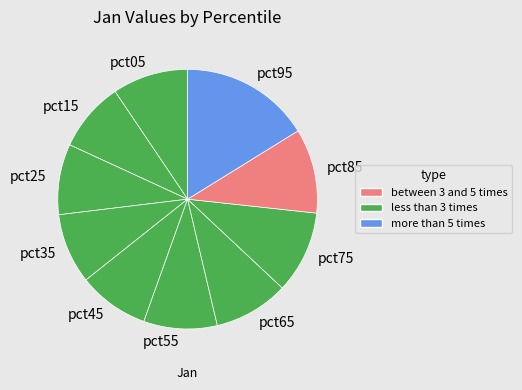

Which slice is the largest?

pct95